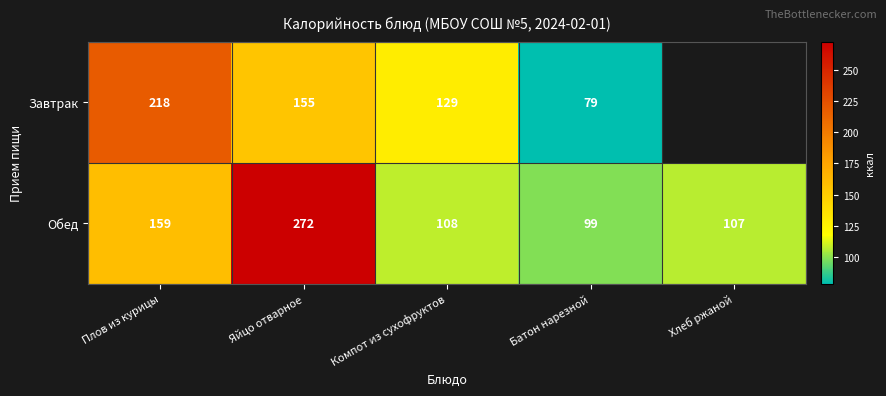

At how many categories does at least one series exceed 180?

2